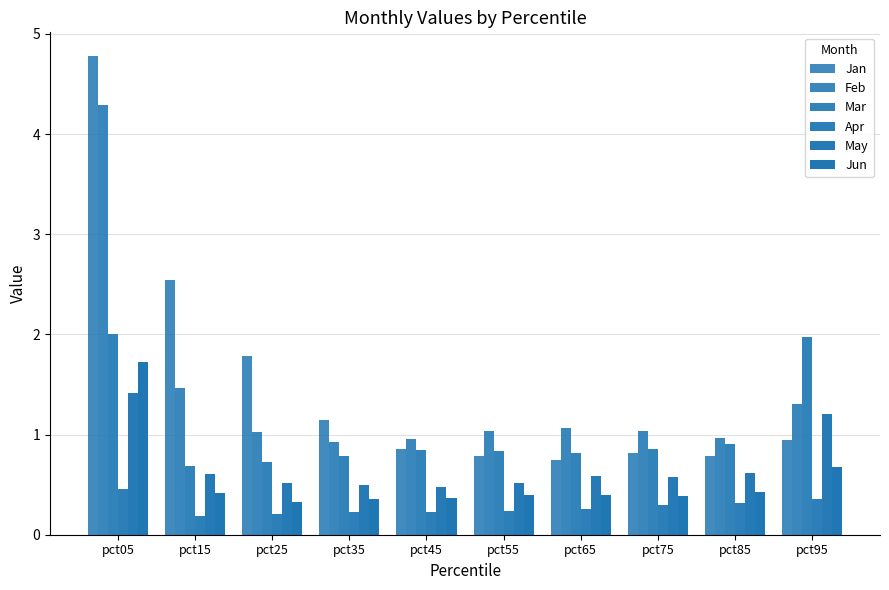

At how many categories does at least one series exceed 3?

1